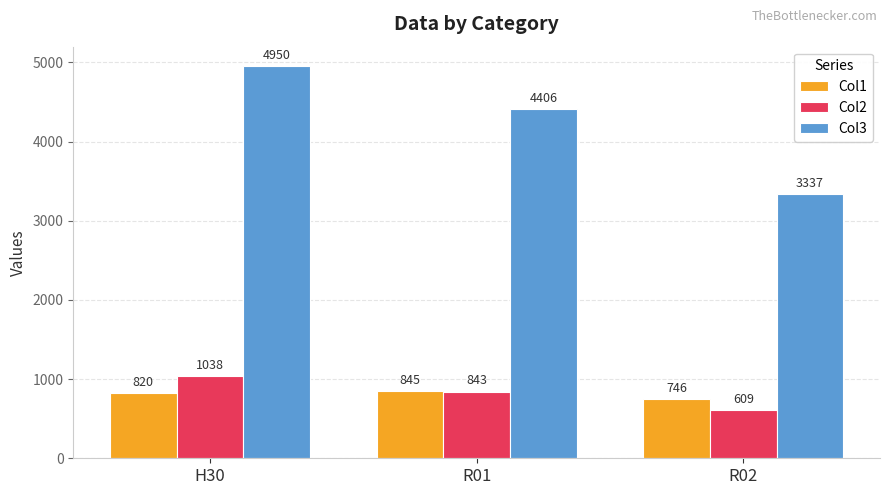

Reading right to left, transcribe all the data shown in this chart.

Col1: 746	845	820
Col2: 609	843	1038
Col3: 3337	4406	4950